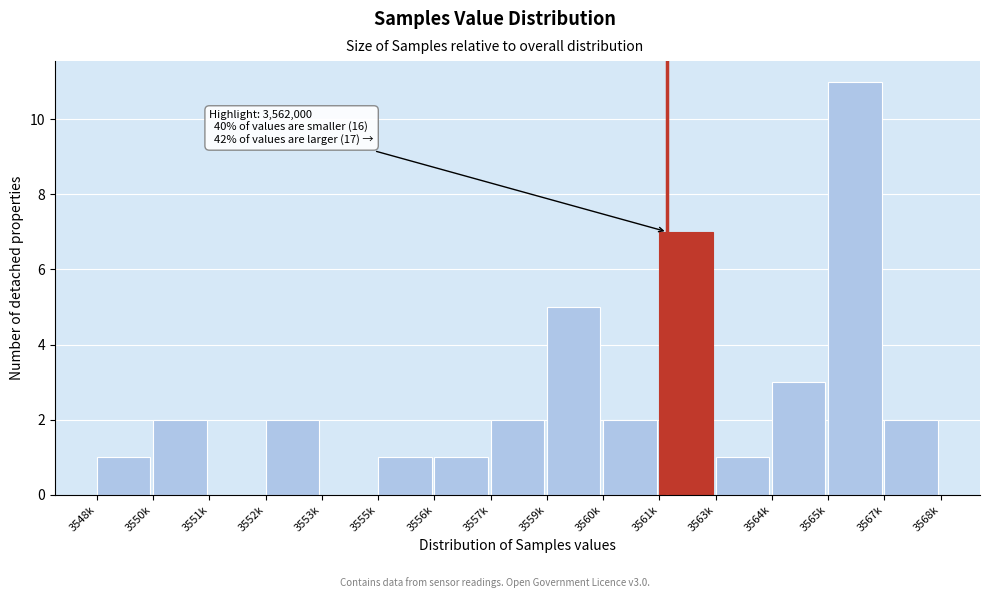

Reading left to right, transcribe all the data shown in this chart.

3548k=1	3550k=2	3551k=0	3552k=2	3553k=0	3555k=1	3556k=1	3557k=2	3559k=5	3560k=2	3561k=7	3563k=1	3564k=3	3565k=11	3567k=2